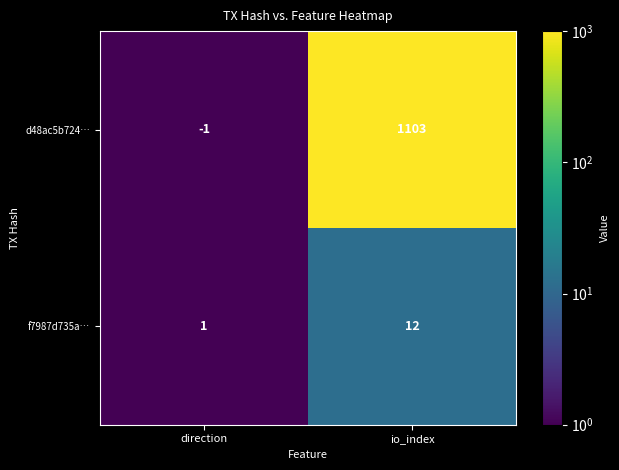

True or false: f7987d735a… has a value of 2 at direction.

False